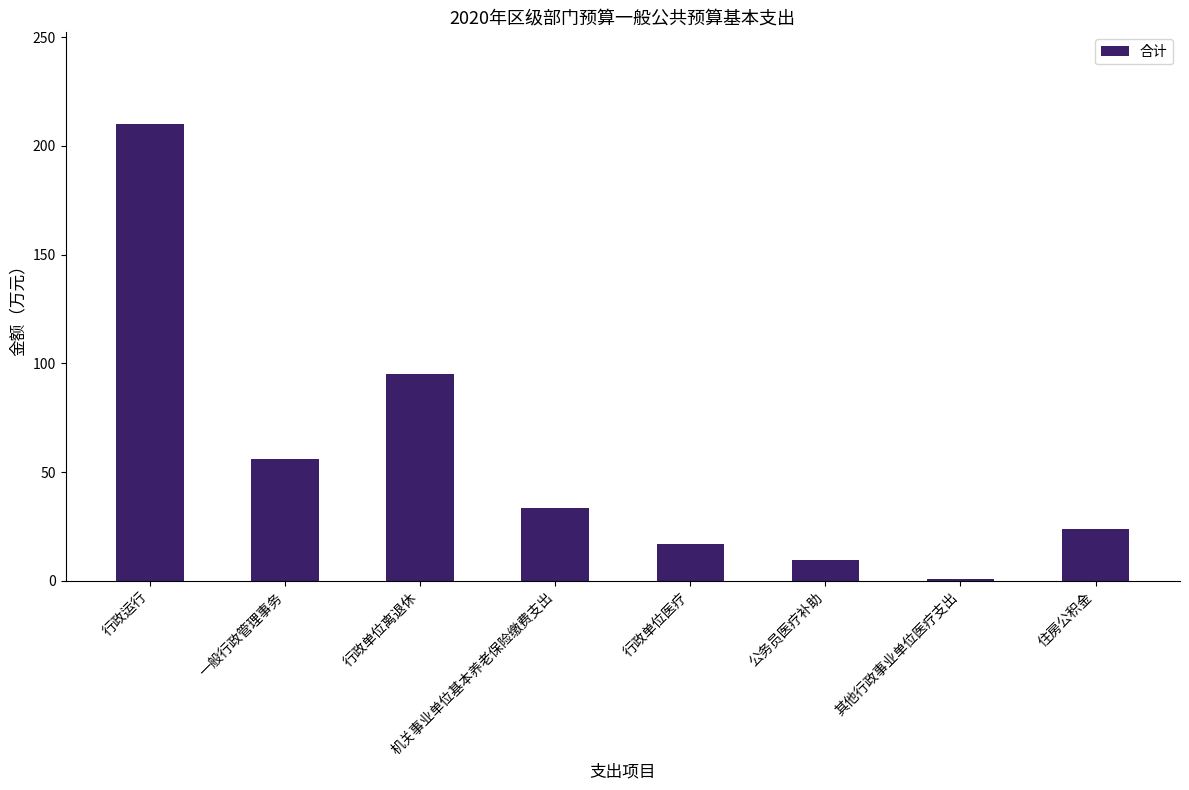

Which category has the highest value across all series?

行政运行